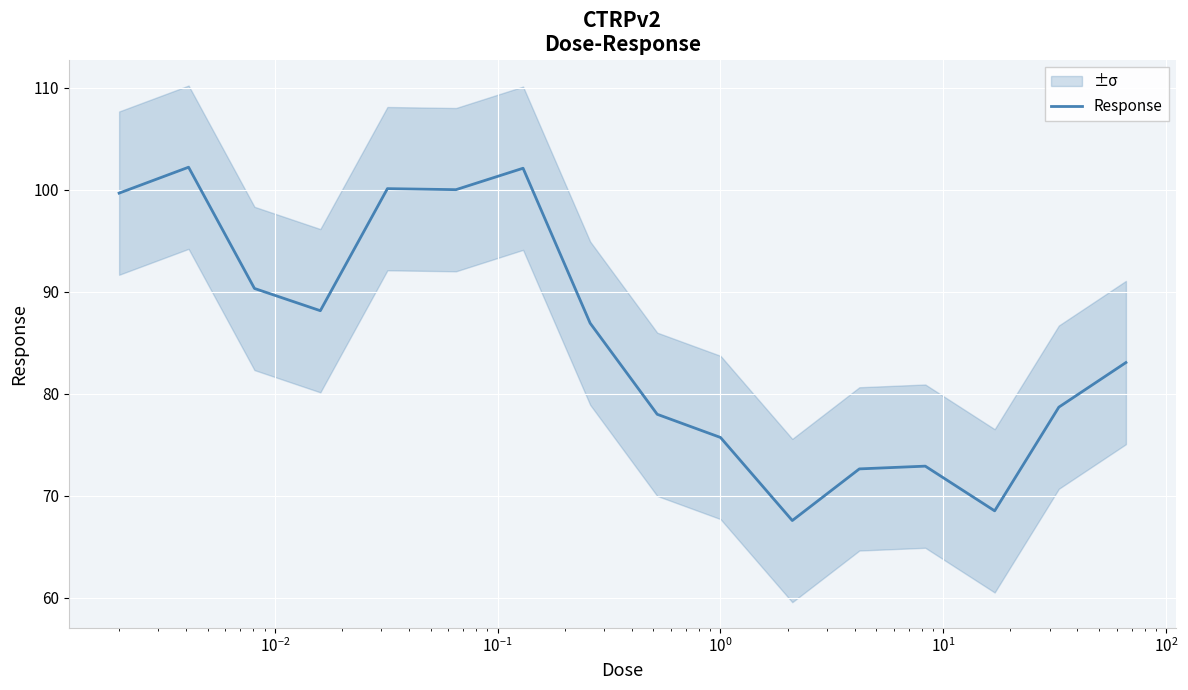

What is the maximum value for Response?

102.2